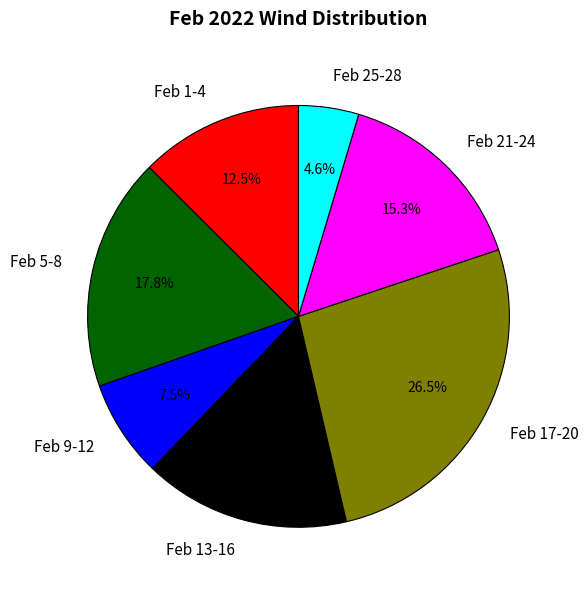

Which slice is the largest?

Feb 17-20